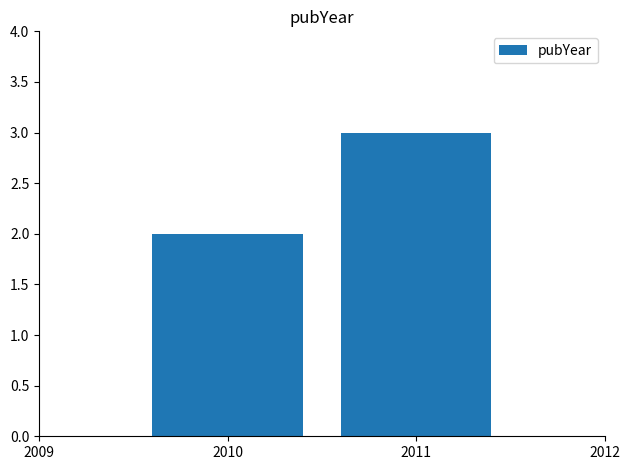

Rank the categories by value from lowest to highest.

2010, 2011